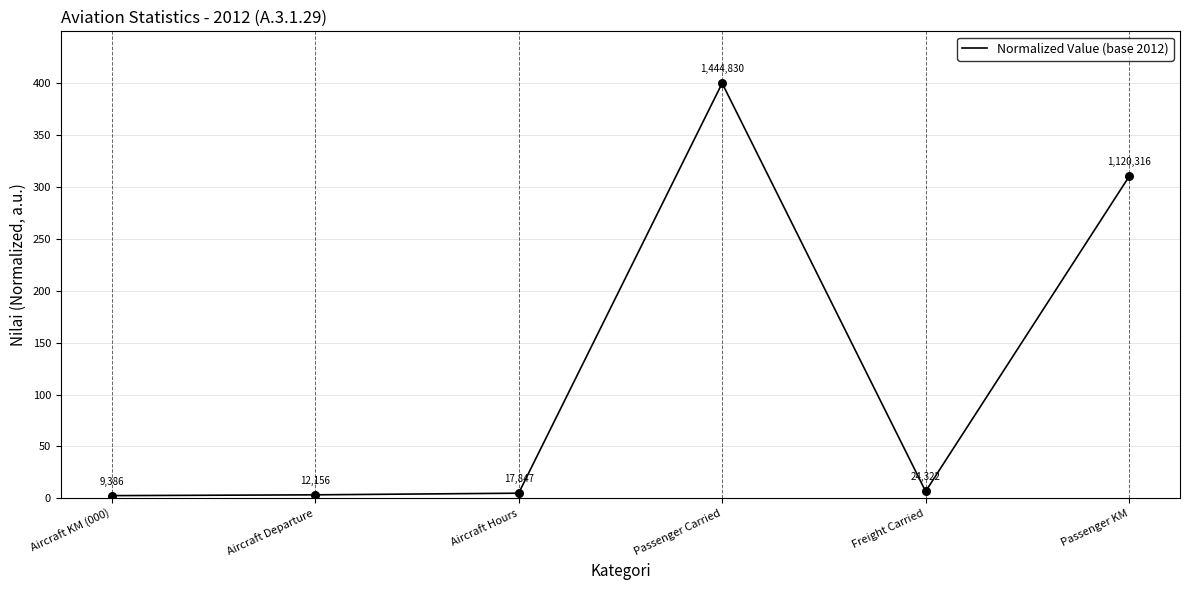

Which has a higher value, Aircraft KM (000) or Passenger KM?

Passenger KM